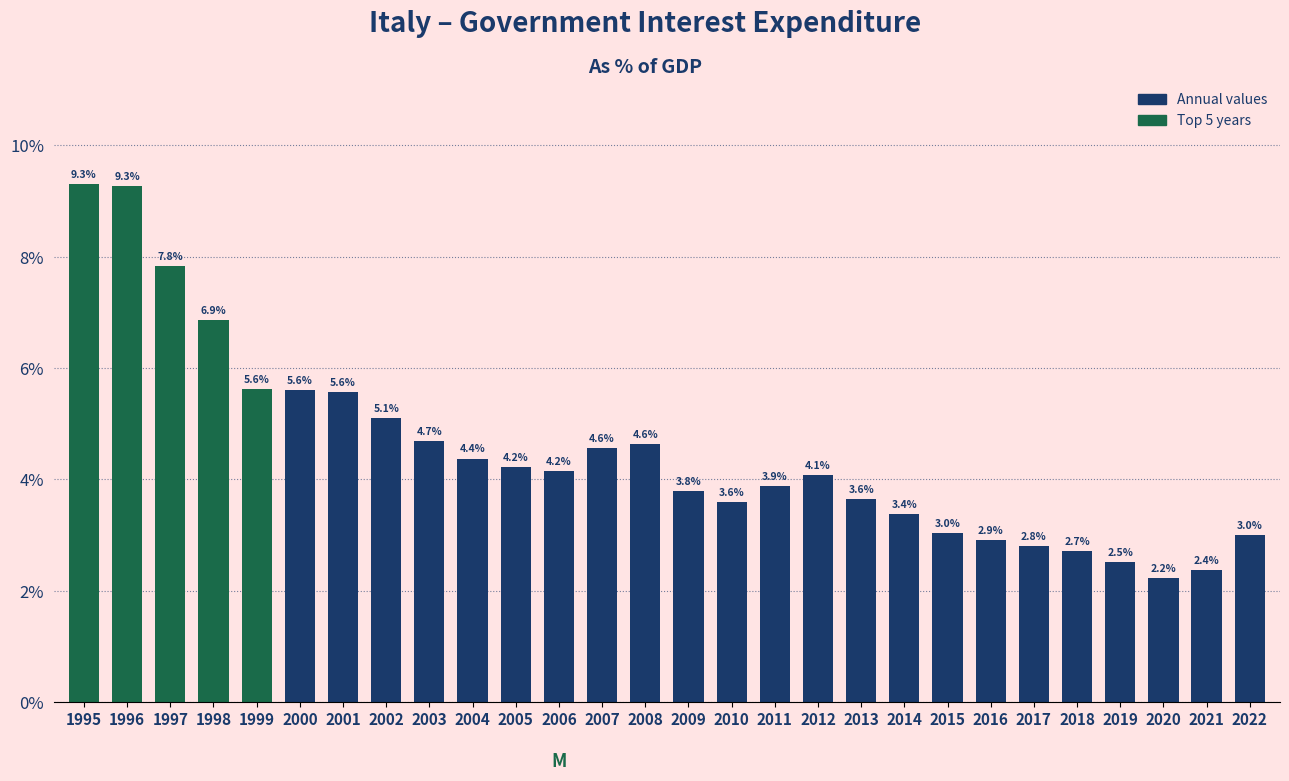

Reading left to right, extract all data points from this chart.

1995=9.3	1996=9.3	1997=7.8	1998=6.9	1999=5.6	2000=5.6	2001=5.6	2002=5.1	2003=4.7	2004=4.4	2005=4.2	2006=4.2	2007=4.6	2008=4.6	2009=3.8	2010=3.6	2011=3.9	2012=4.1	2013=3.6	2014=3.4	2015=3.0	2016=2.9	2017=2.8	2018=2.7	2019=2.5	2020=2.2	2021=2.4	2022=3.0